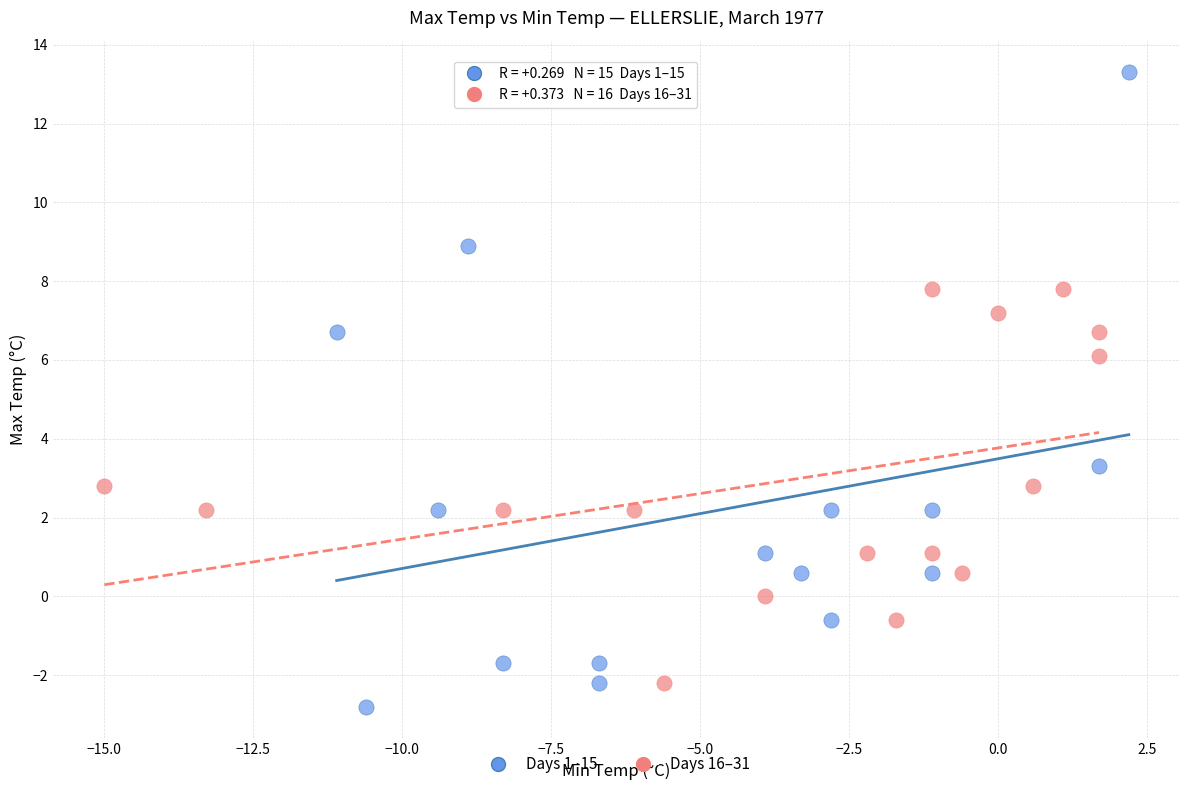

Which series contains the highest Y value?

Days 1–15